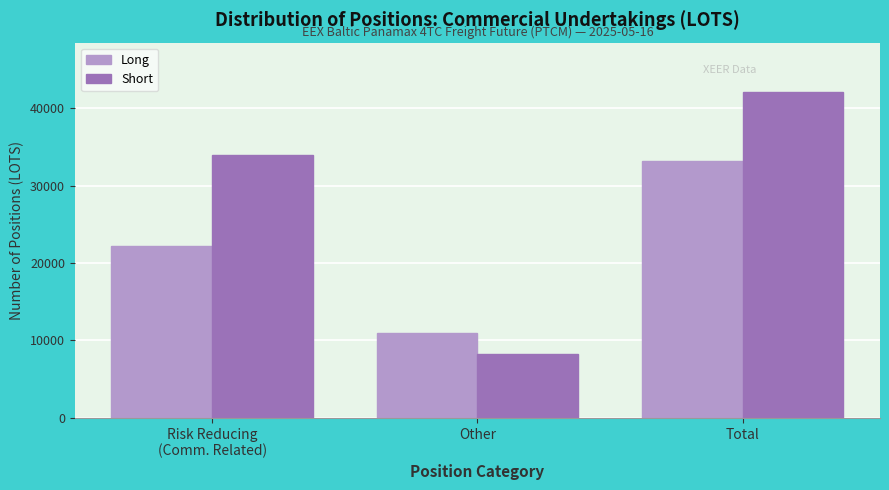

True or false: Long has a value of 33167.1 at Total.

True